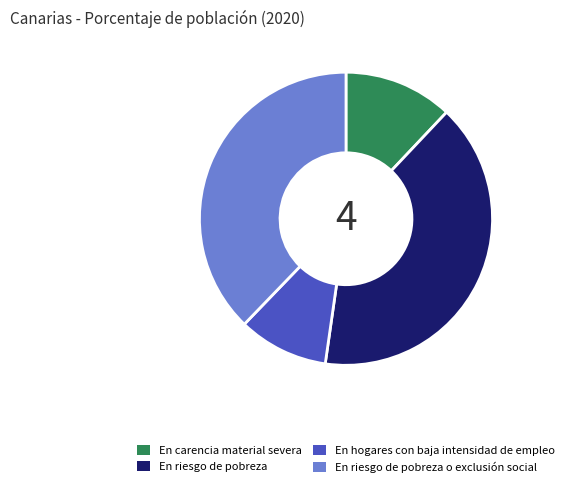

Do En carencia material severa and En hogares con baja intensidad de empleo together represent more than half of the pie?

No